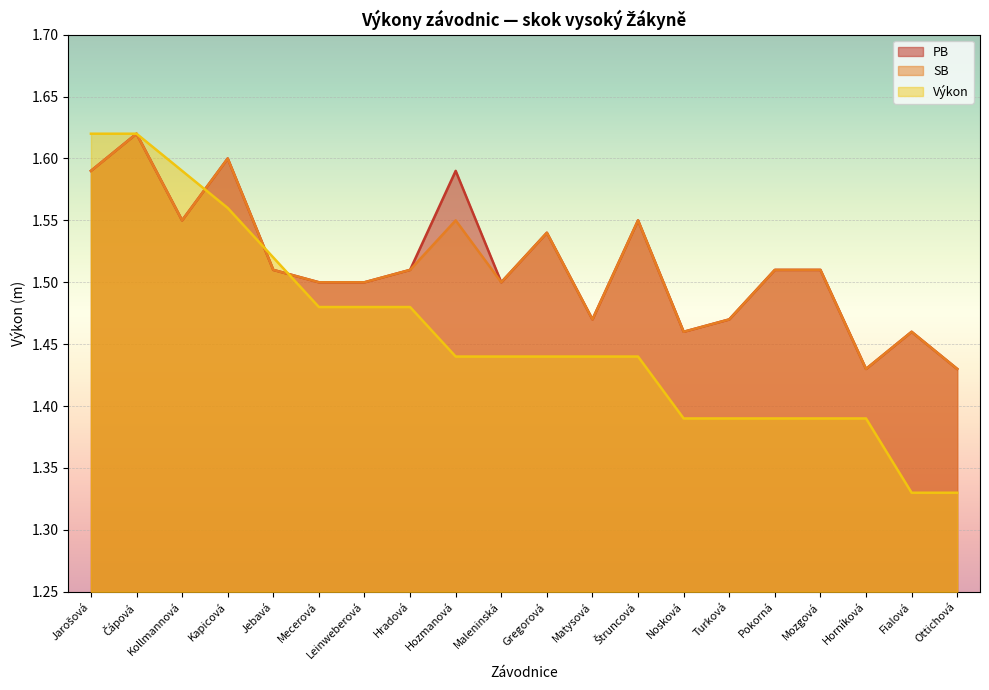

True or false: PB and SB intersect in this chart.

False